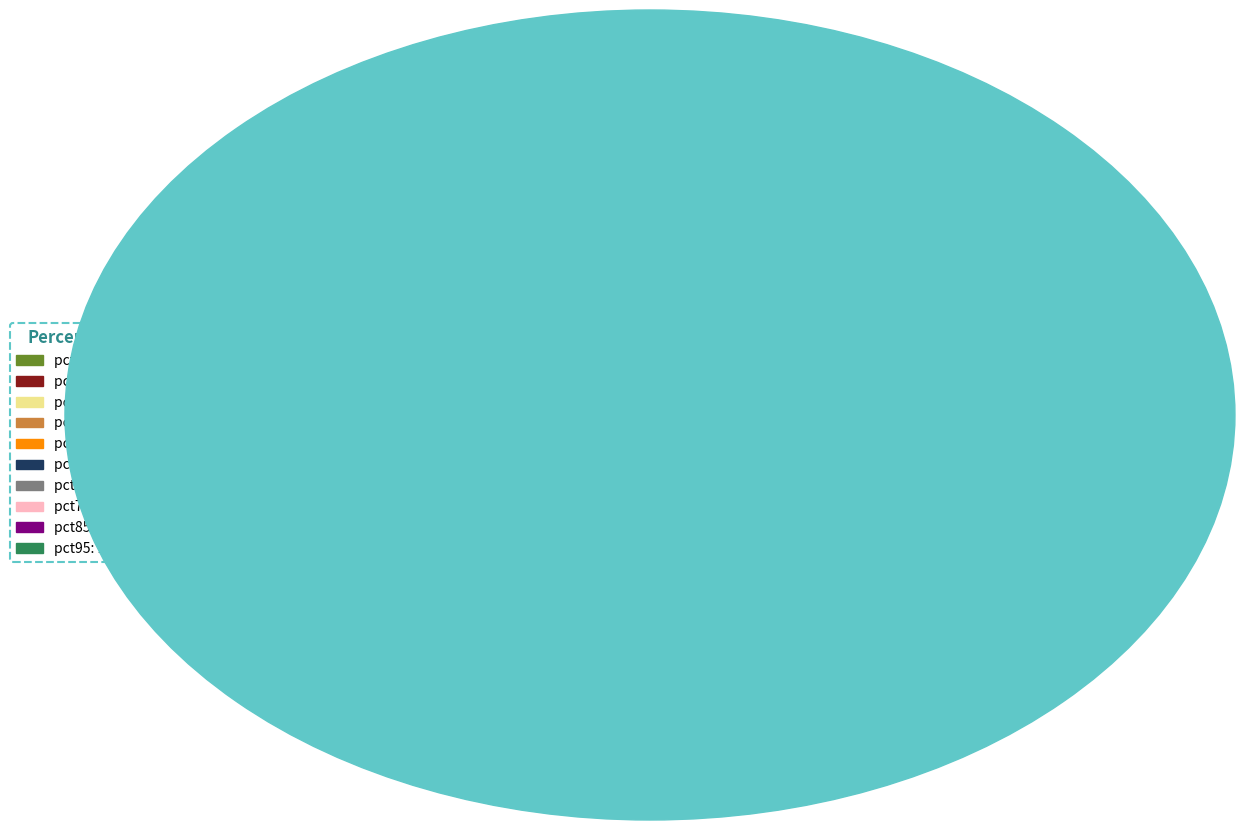

What percentage is NOT represented by pct85?

91.5%